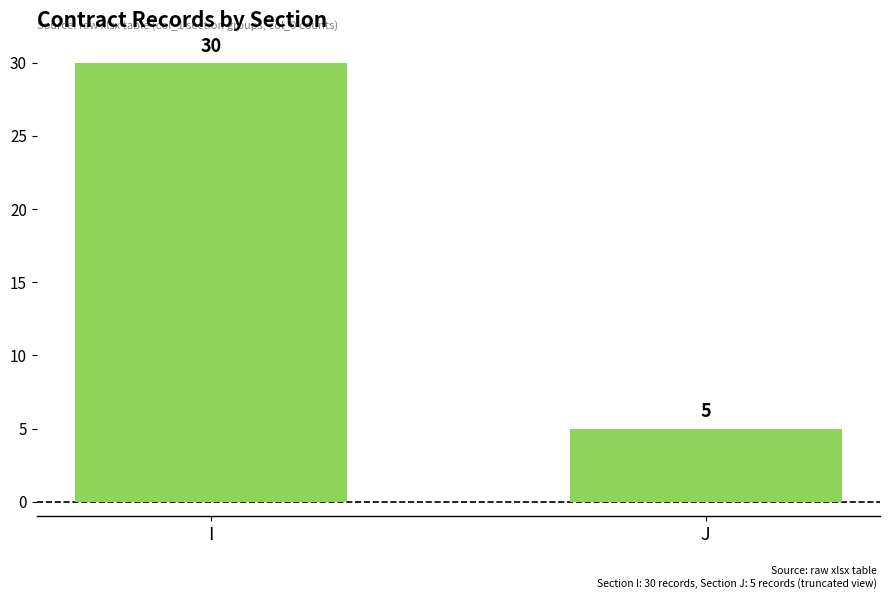

Reading right to left, what are all the values shown in this chart?

5	30